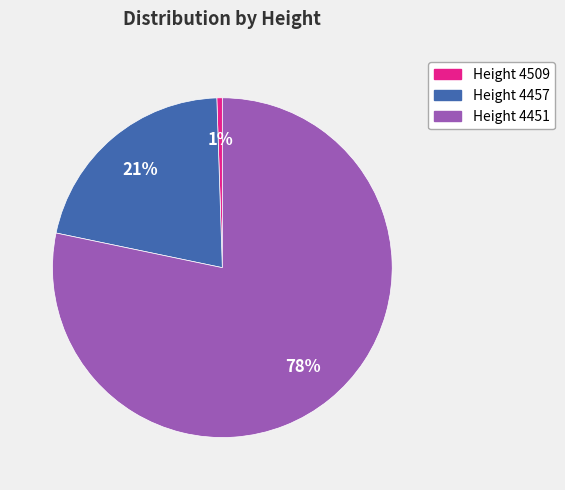

Is there any slice that represents more than half of the pie?

Yes